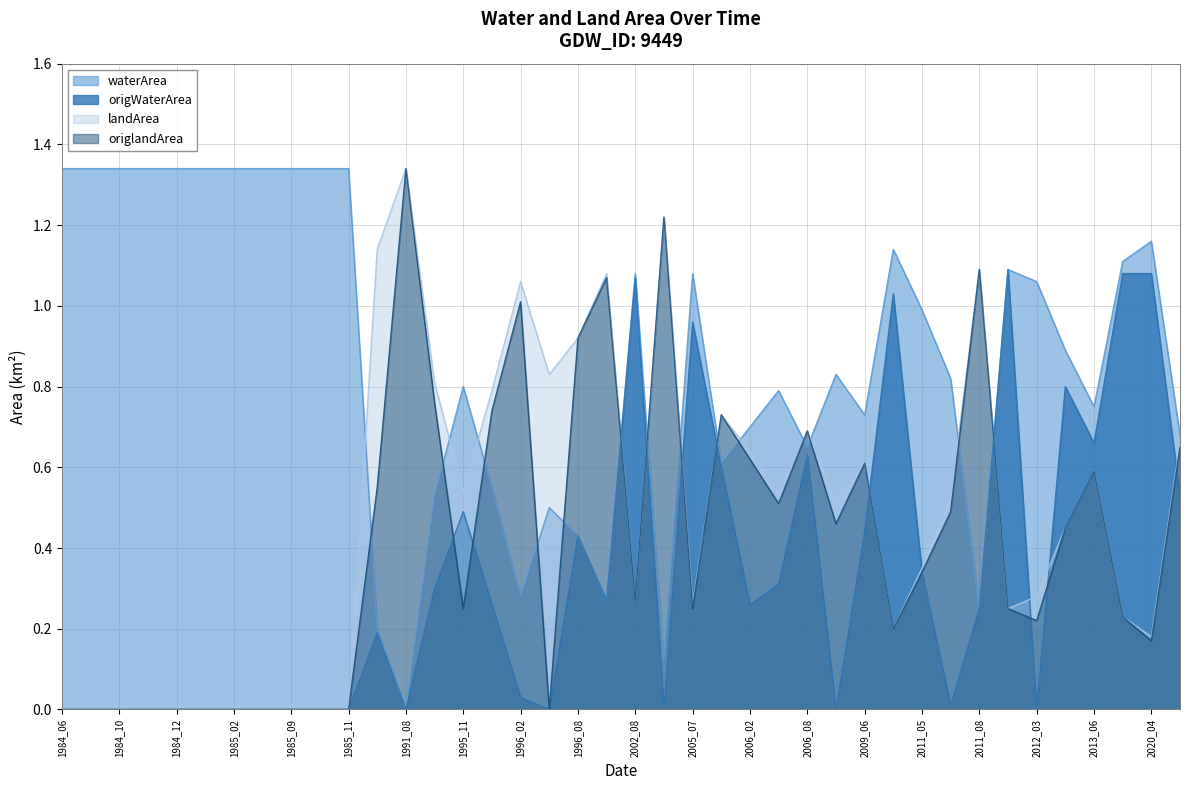

What are all the series names shown in the legend?

waterArea, origWaterArea, landArea, origlandArea